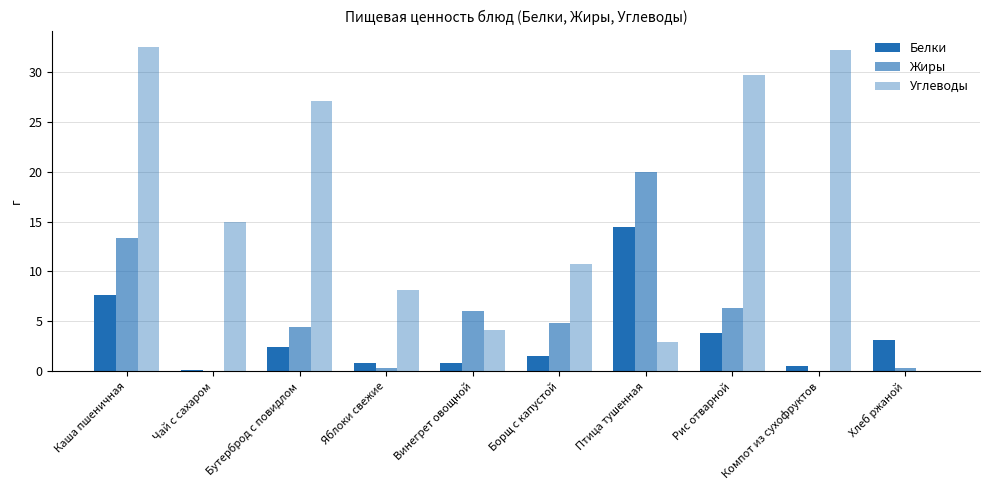

How many values in the Жиры series exceed 4?

6